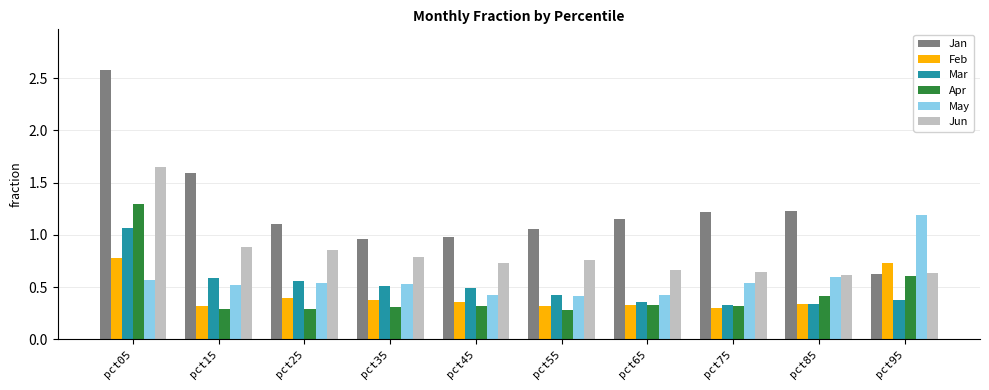

Which series has the largest range (max minus min)?

Jan